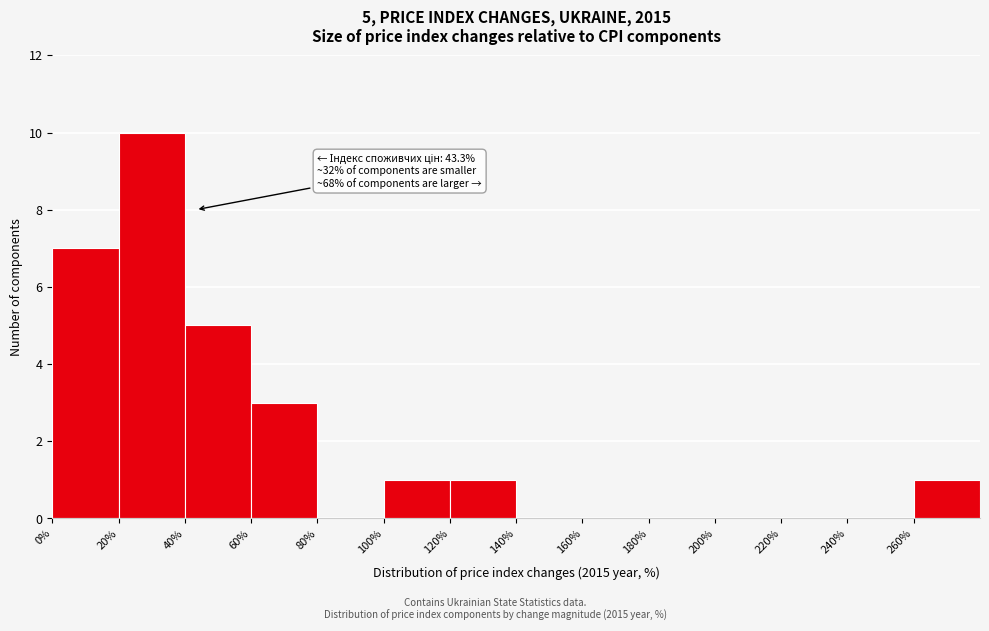

Which range on the x-axis has the tallest bar?

20 to 40